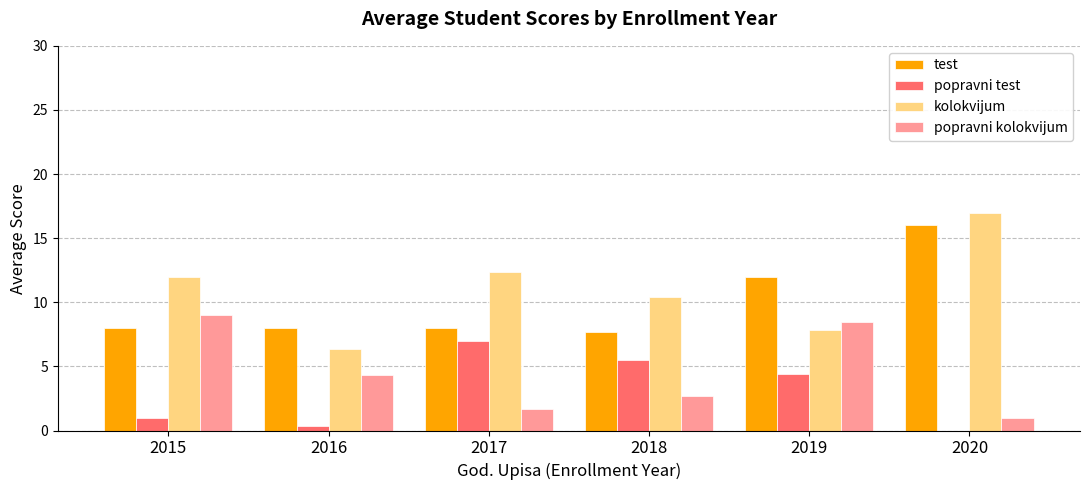

The value of kolokvijum at 2015 is 19.5. True or false?

False